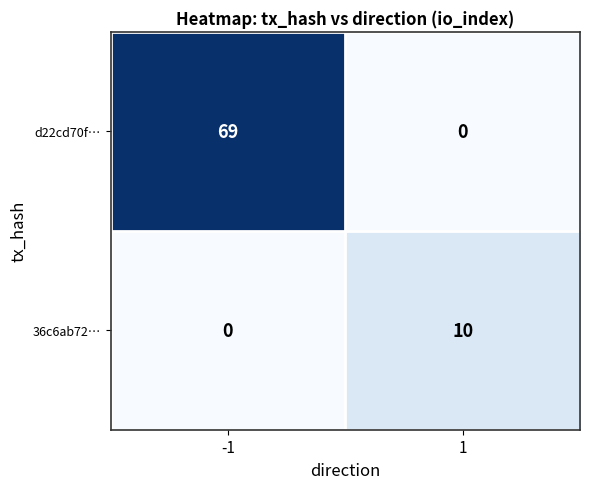

What is the sum of the 36c6ab72… values at -1 and 1?

10